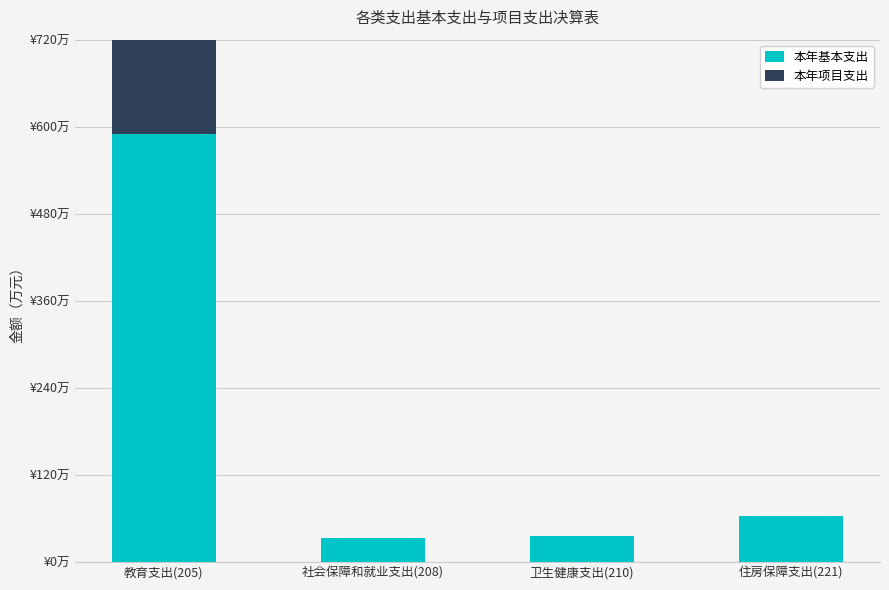

What is the sum of all 本年基本支出 values?

721.5